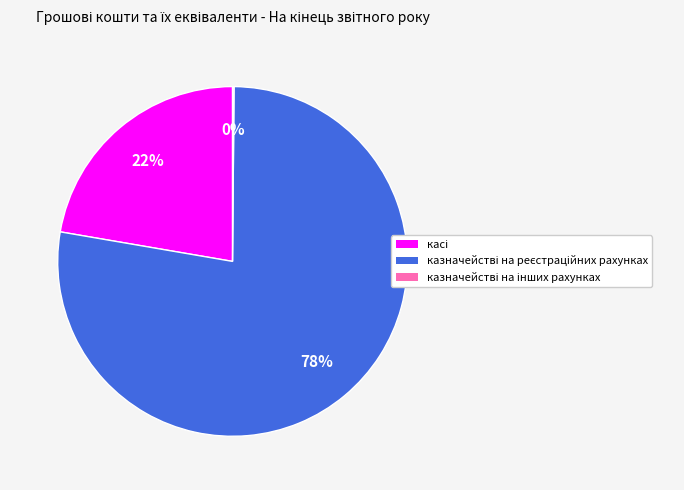

To the nearest percent, what is the average slice percentage?

33%